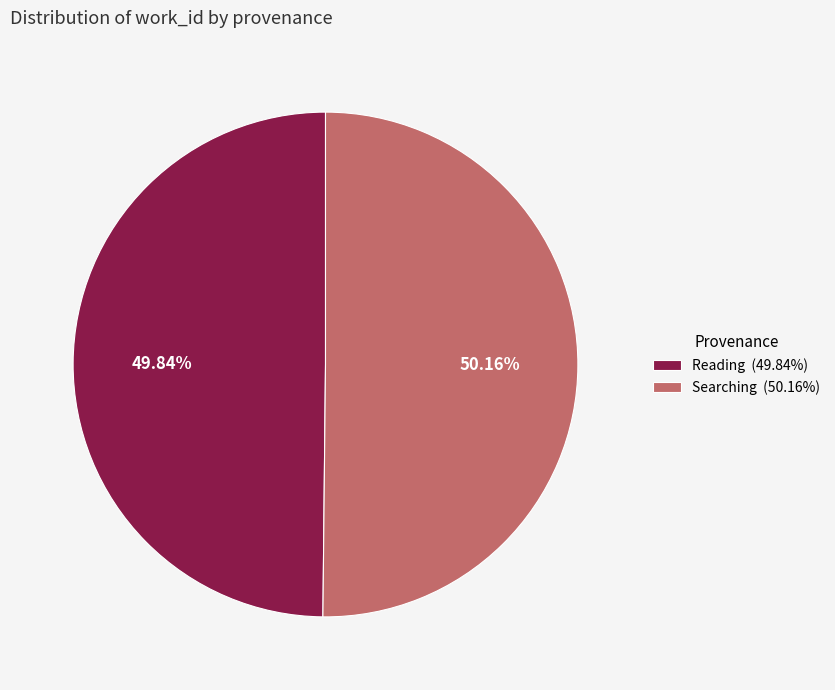

What is the ratio of the value at Searching (50.16%) to the value at Reading (49.84%)?

1.0